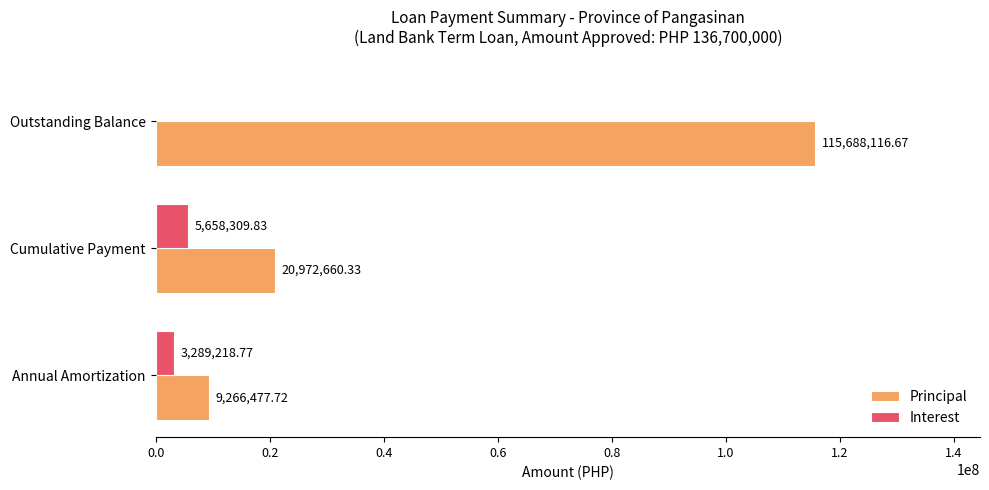

Count the number of categories in the chart.

3